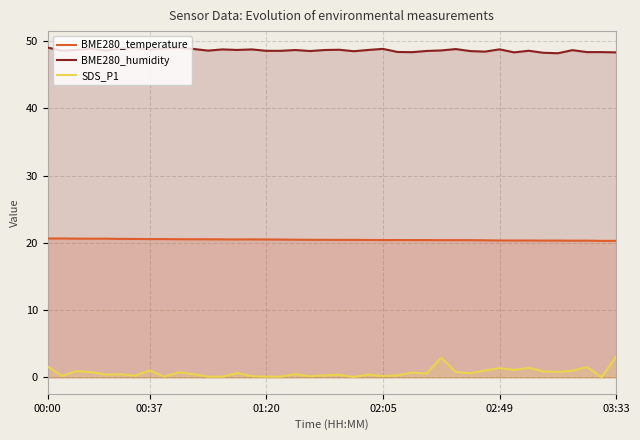

The value of BME280_humidity at 02:05 is 23.6. True or false?

False